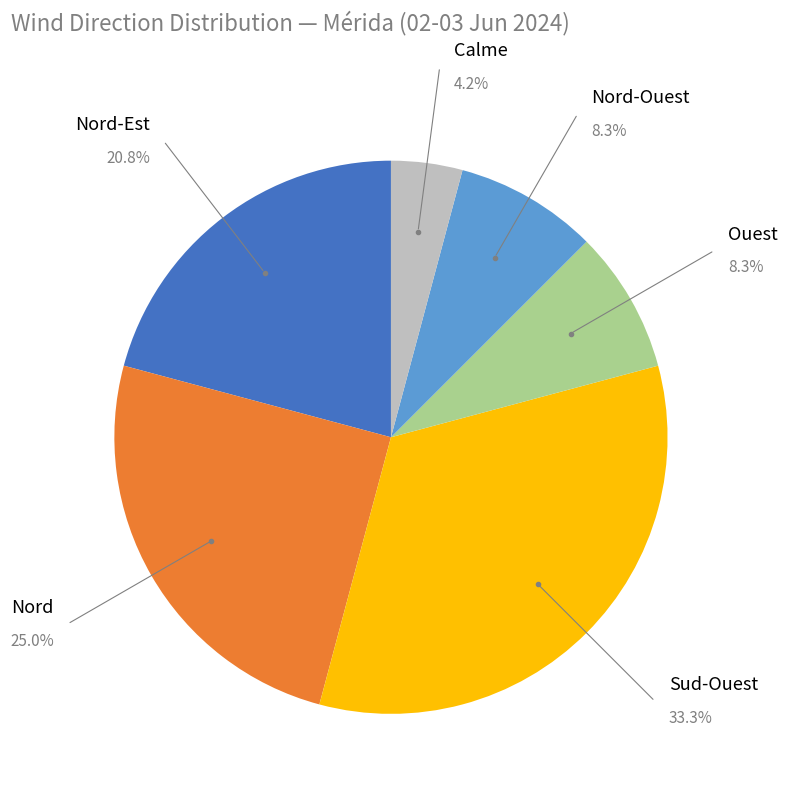

Is there any slice that represents more than half of the pie?

No